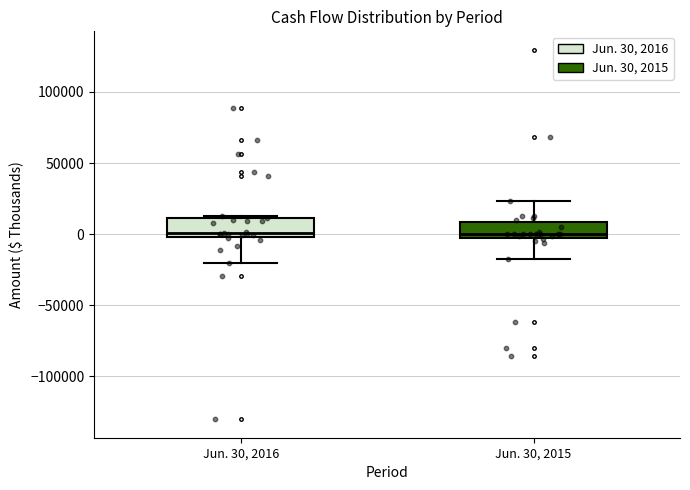

Where does the lower whisker of the box for Jun. 30, 2015 end on the y-axis? The values are not printed on the chart, so give them approximately, as read against the axis.

-15000